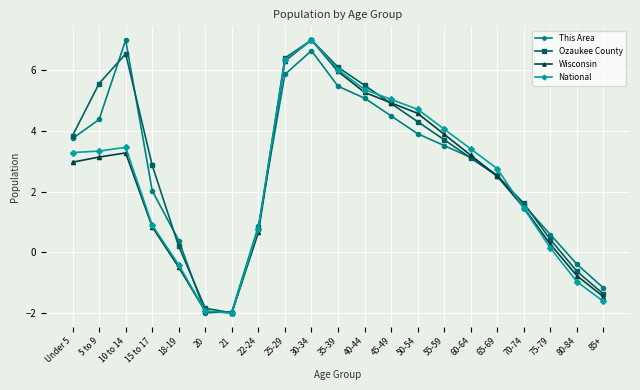

The value of National at 50-54 is 4.7. True or false?

True